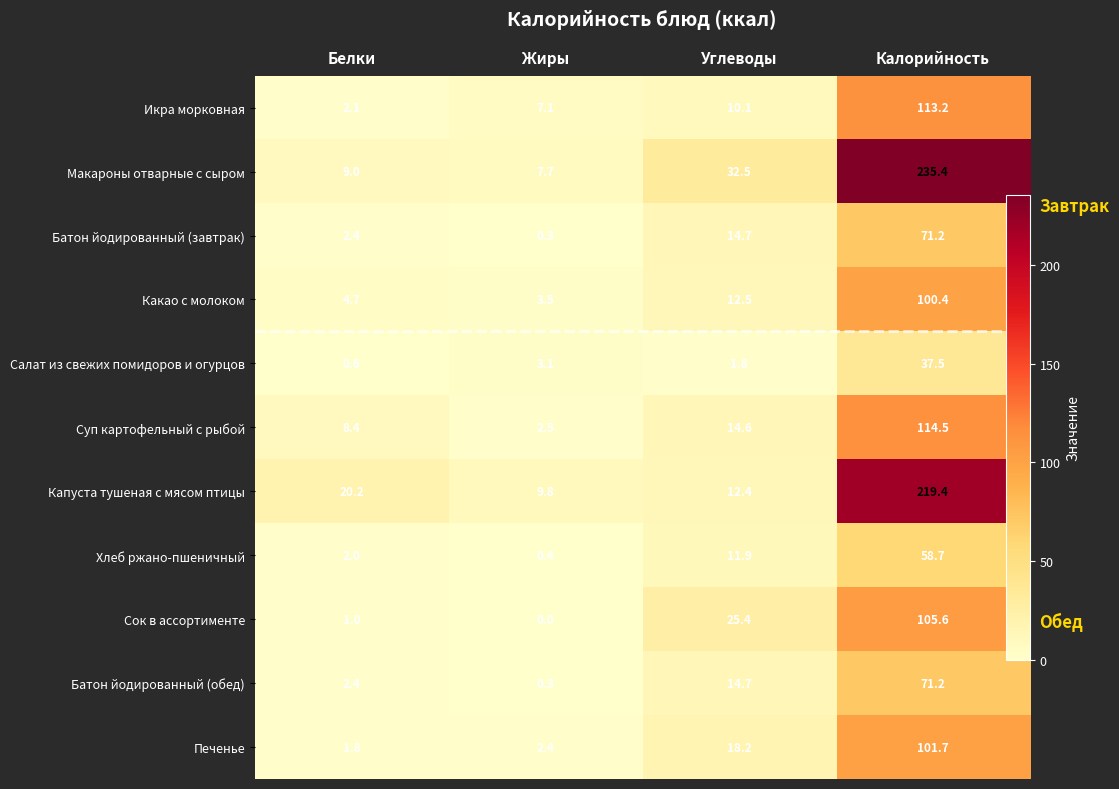

How many series are shown in this chart?

11